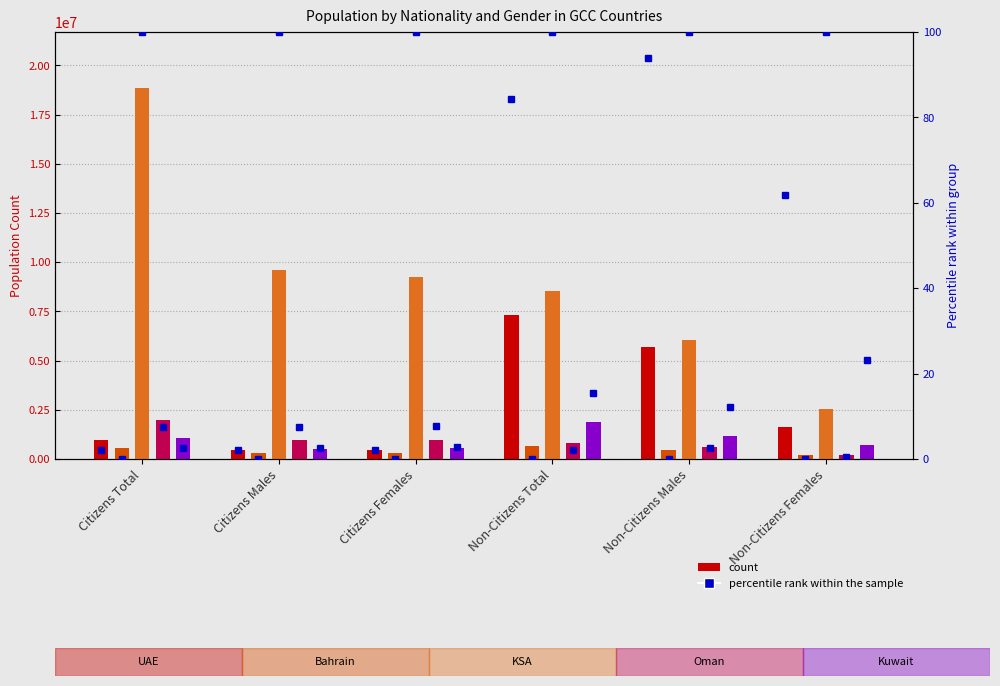

Rank the series at Citizens Total from highest to lowest value.

KSA, Oman, Kuwait, UAE, Bahrain